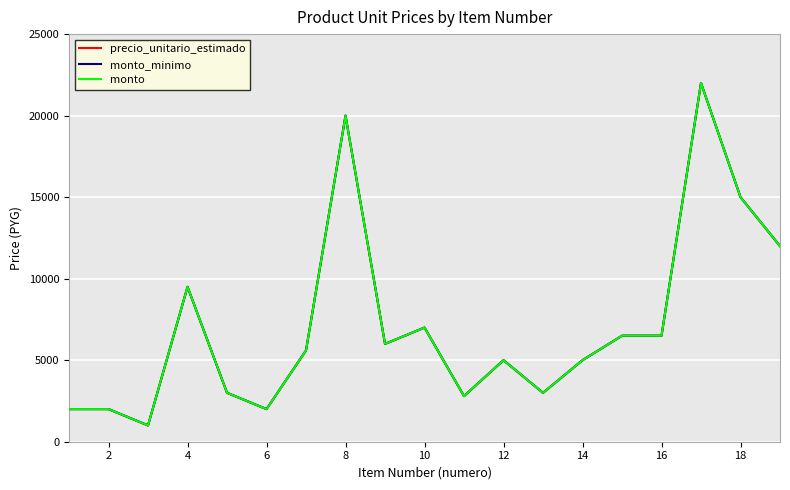

Does the chart display data point markers on the line(s)?

No